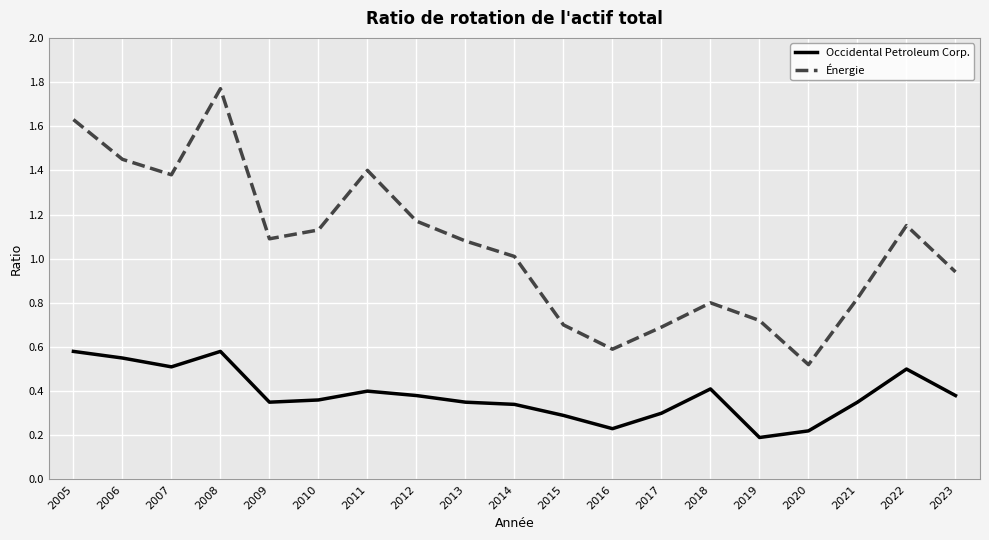

What is the total value across all series at 2023?

1.3